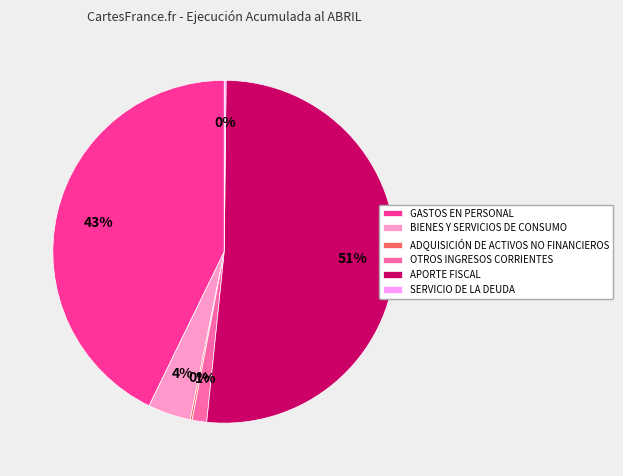

To the nearest percent, what is the difference between the OTROS INGRESOS CORRIENTES and BIENES Y SERVICIOS DE CONSUMO slice percentages?

3%